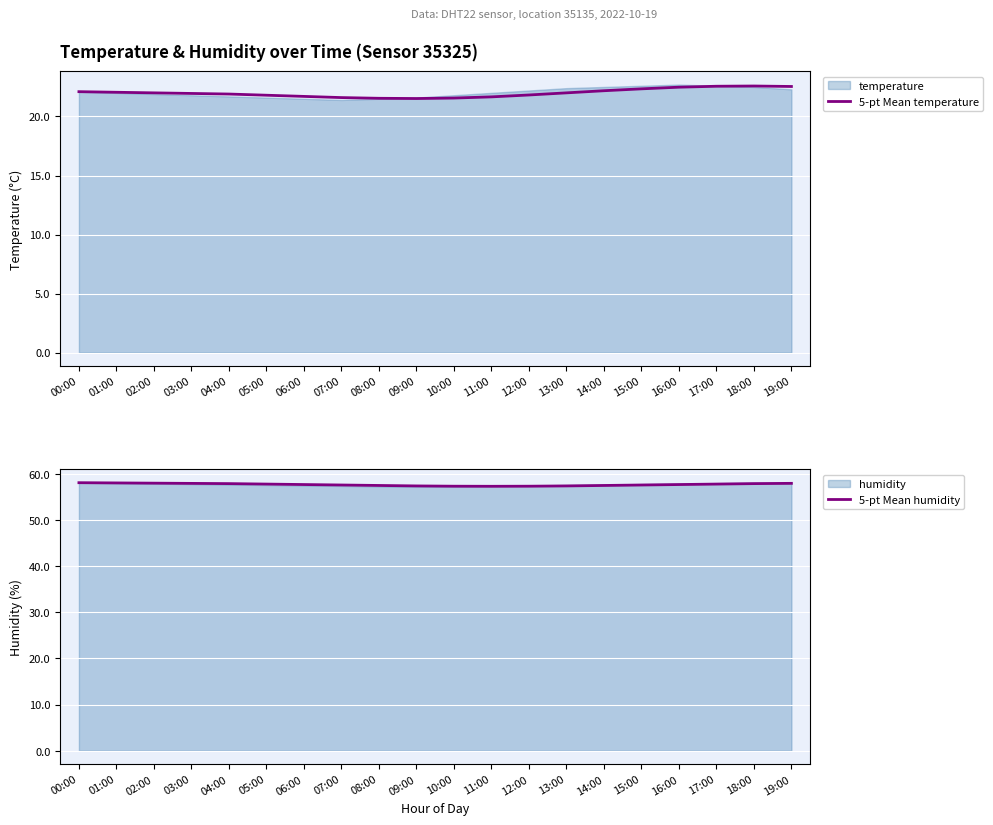

Reading left to right, list all the values displayed in this chart.

5-pt Mean temperature: 22.1	22.1	22.0	21.9	21.9	21.8	21.7	21.6	21.5	21.5	21.6	21.7	21.8	22.0	22.2	22.3	22.5	22.6	22.6	22.5
5-pt Mean humidity: 58.1	58.0	58.0	58.0	57.9	57.8	57.7	57.6	57.5	57.4	57.3	57.3	57.3	57.4	57.5	57.6	57.7	57.8	57.9	58.0